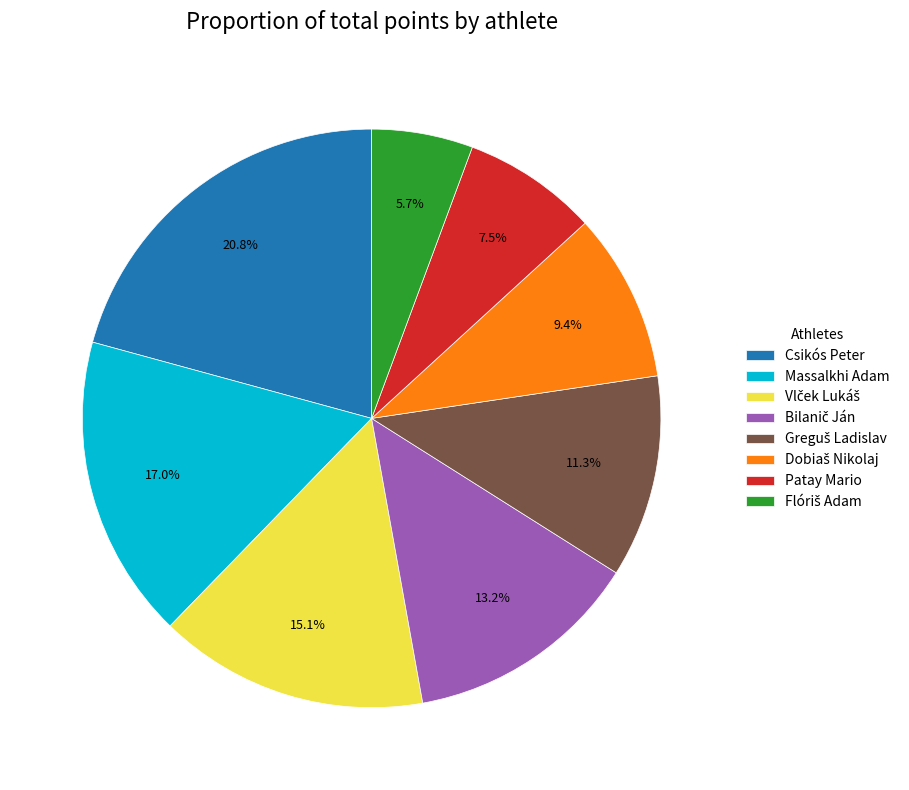

How much of the chart is everything except Csikós Peter?

79.2%